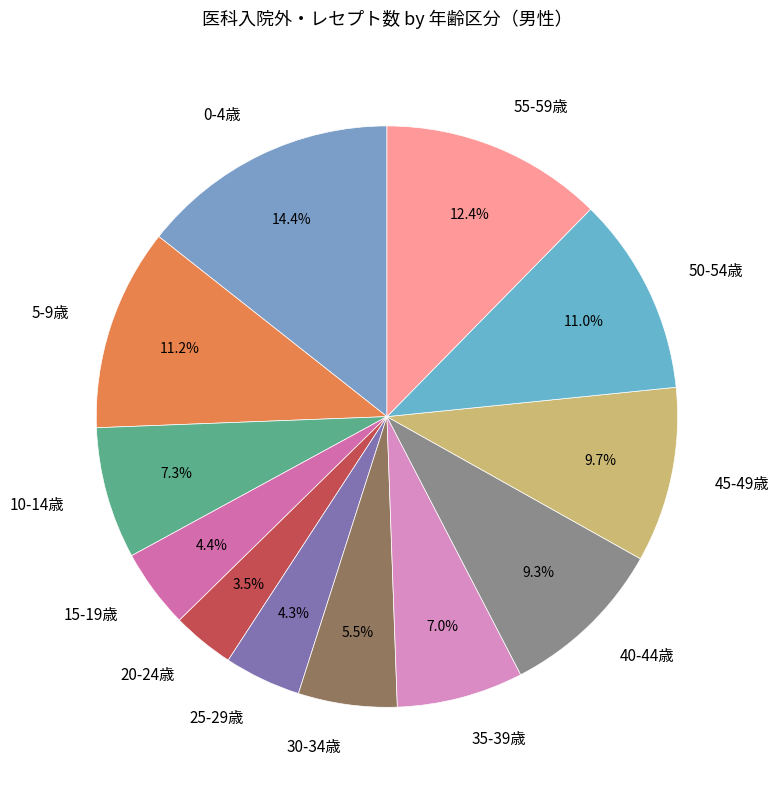

To the nearest percent, what is the difference between the 10-14歳 and 40-44歳 slice percentages?

2%